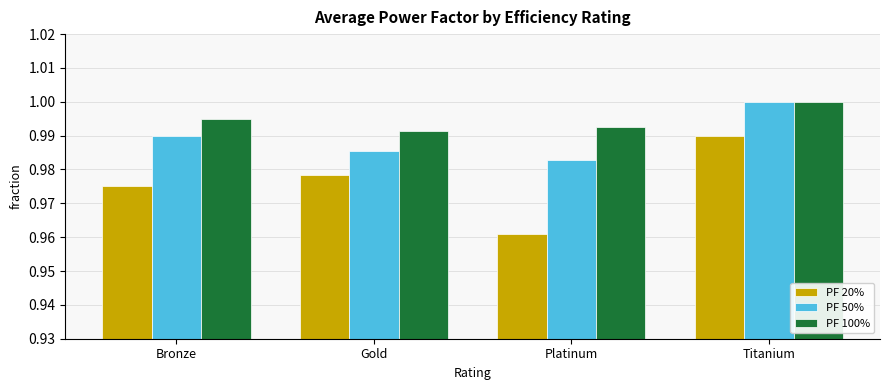

Which series has the widest spread of values?

PF 20%